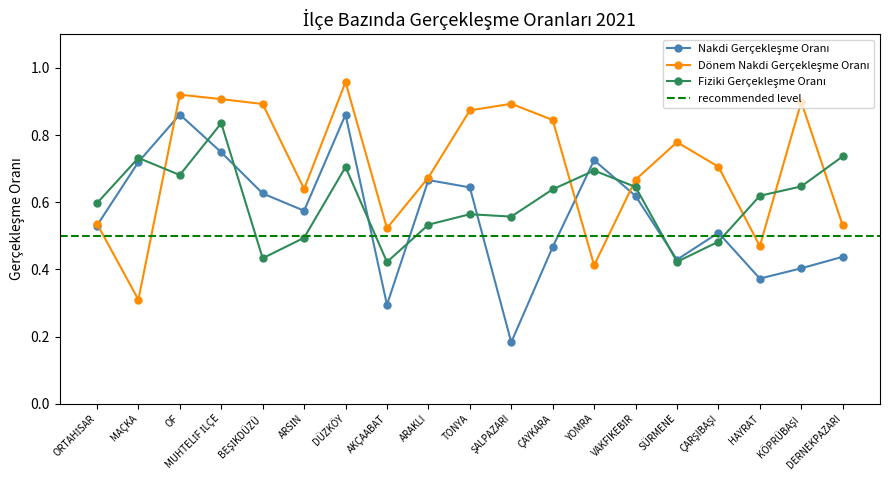

How many categories are shown in the chart?

19